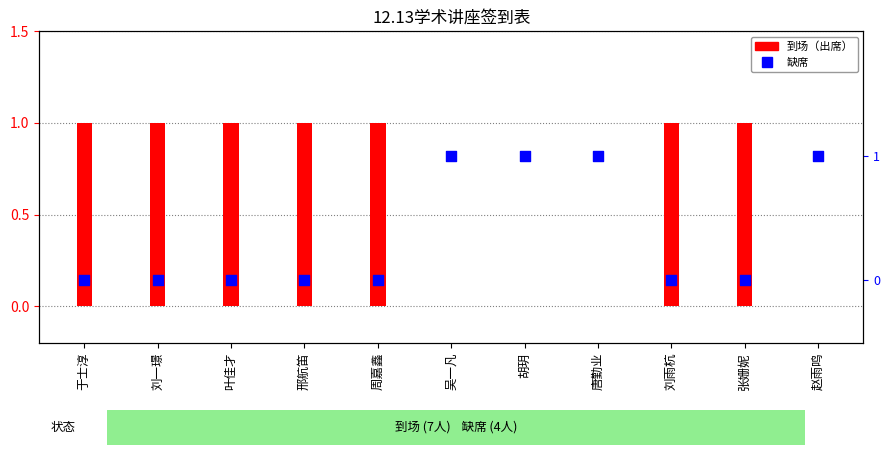

What are all the series names shown in the legend?

到场, 缺席